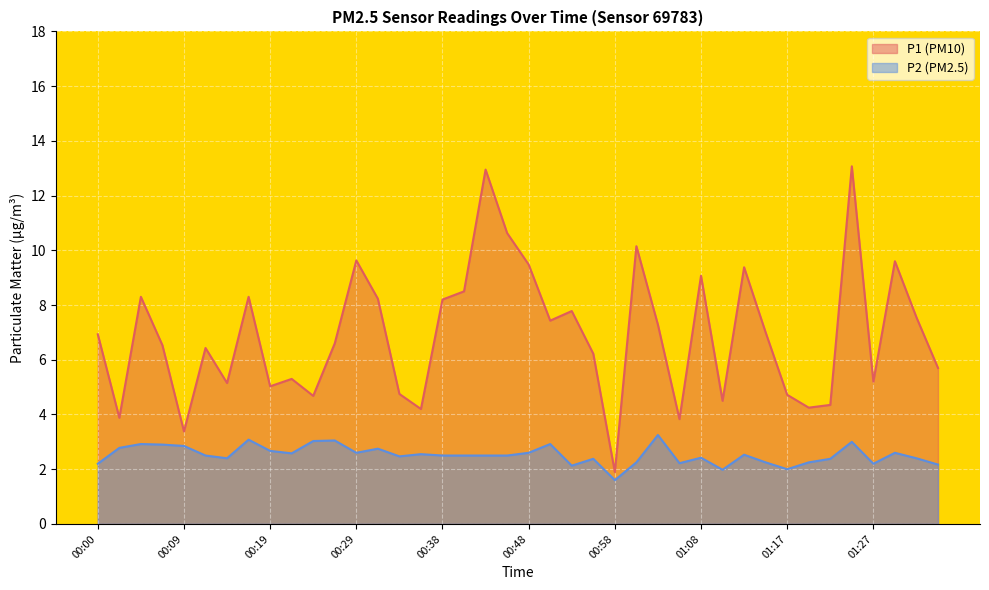

What is the sum of all P2 values?

100.9